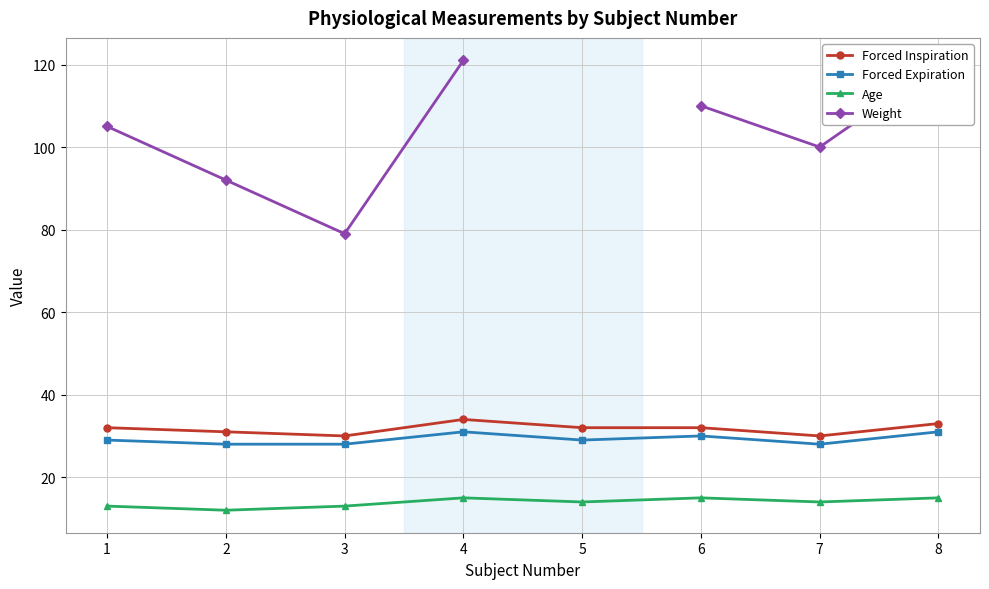

At which category does Forced Expiration reach its first local peak?

4